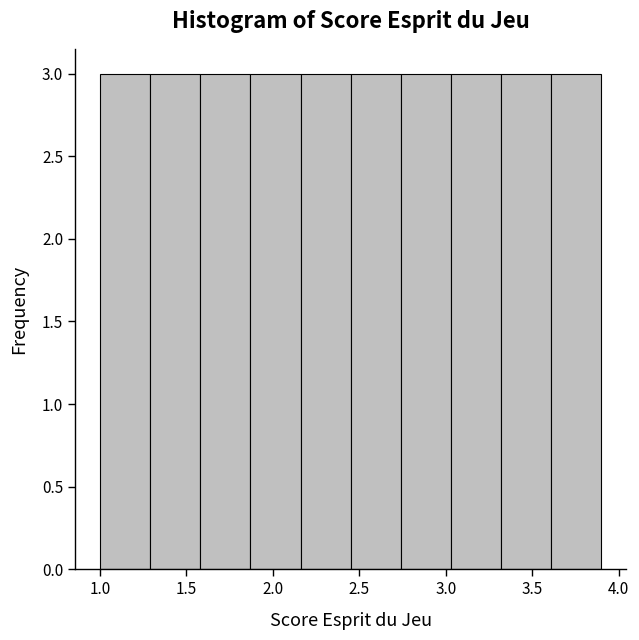

Reading left to right, list every bar in this chart as the range it spans on the x-axis followed by its height. Neither the bar edges nor the heights are printed on the chart, so give them approximately, as read against the axes.

1.00 to 1.29: 3
1.29 to 1.58: 3
1.58 to 1.87: 3
1.87 to 2.16: 3
2.16 to 2.45: 3
2.45 to 2.74: 3
2.74 to 3.03: 3
3.03 to 3.32: 3
3.32 to 3.61: 3
3.61 to 3.90: 3